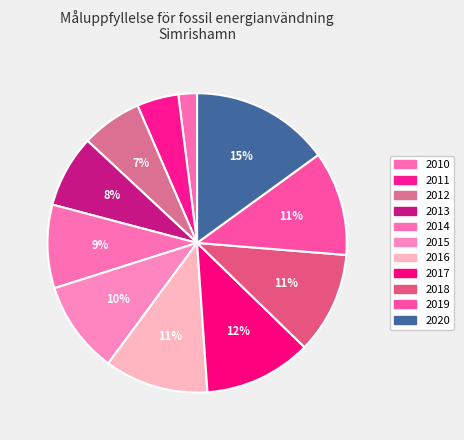

Rank the categories by value from highest to lowest.

2020, 2017, 2019, 2016, 2018, 2015, 2014, 2013, 2012, 2011, 2010